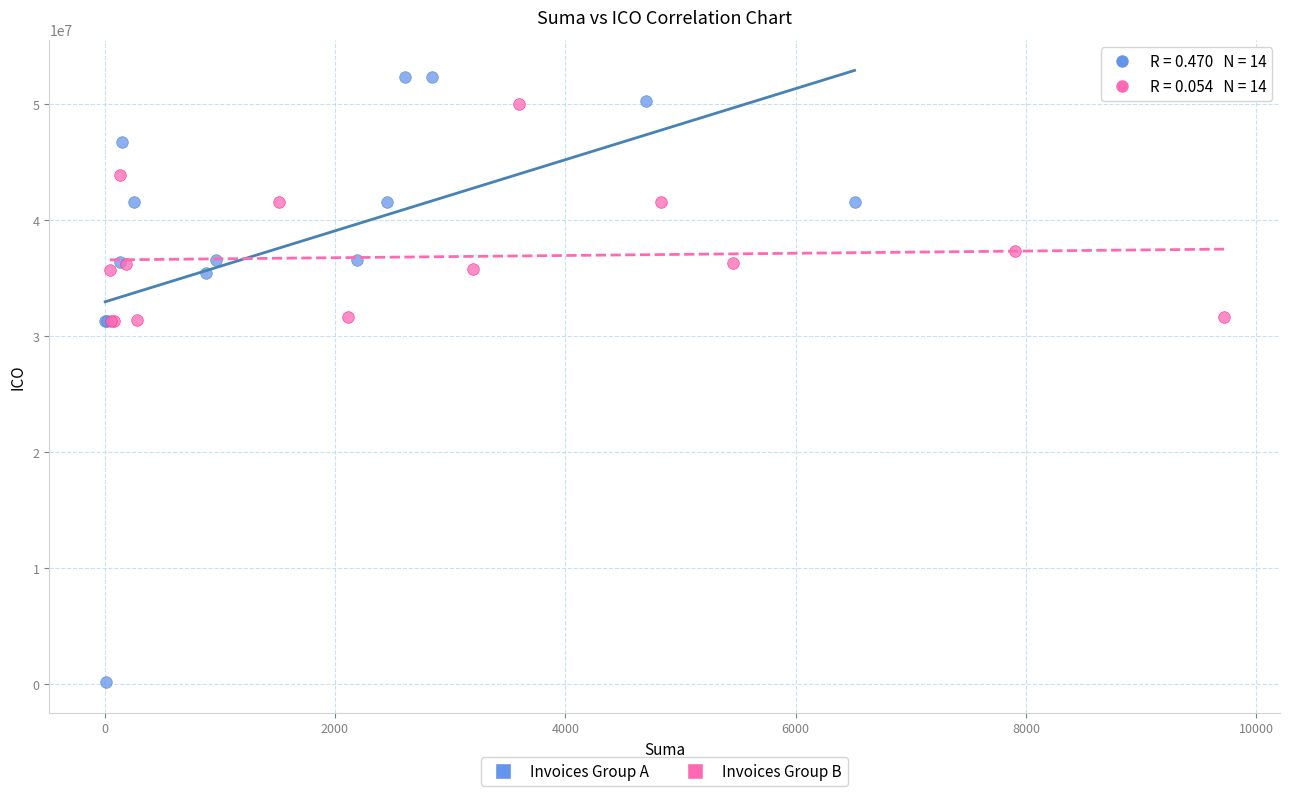

Which series contains the lowest Y value?

Invoices Group A